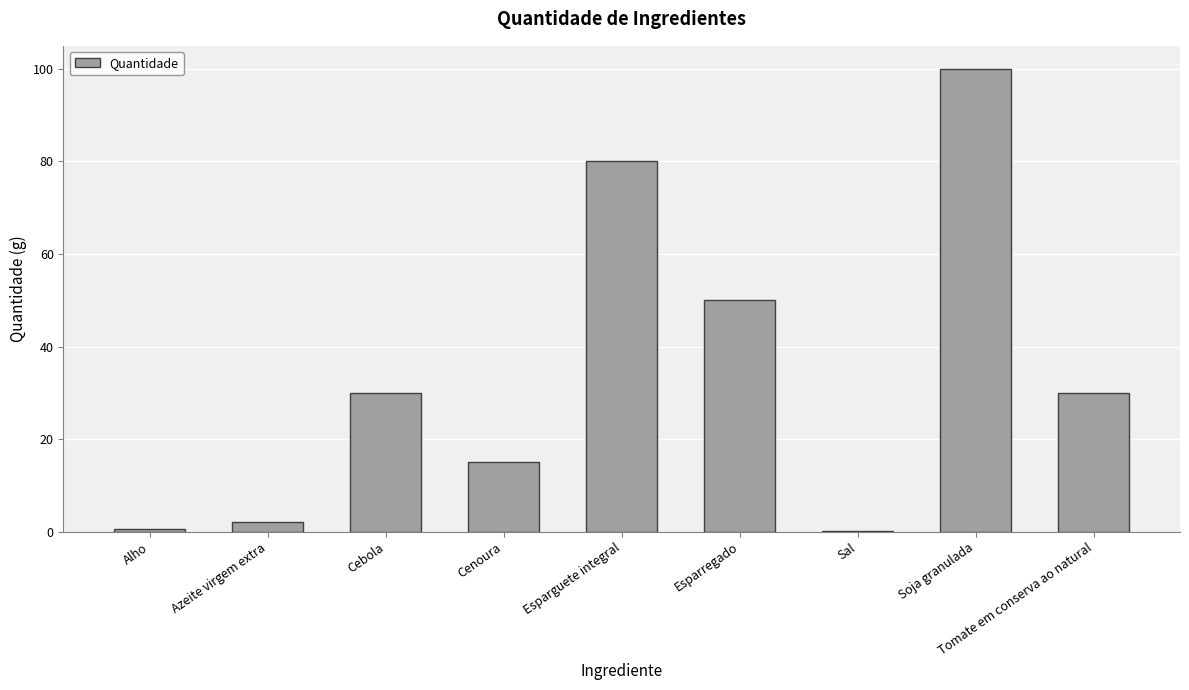

What is the change in value from Alho to Soja granulada?

+99.5